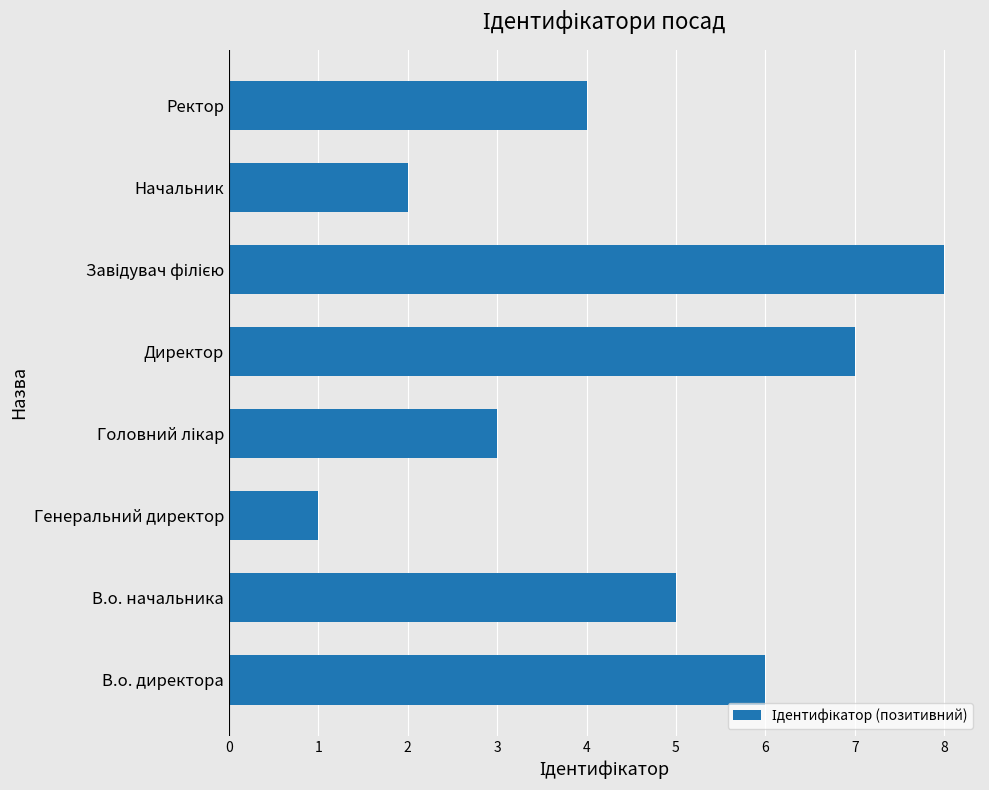

What is the sum of all values?

36